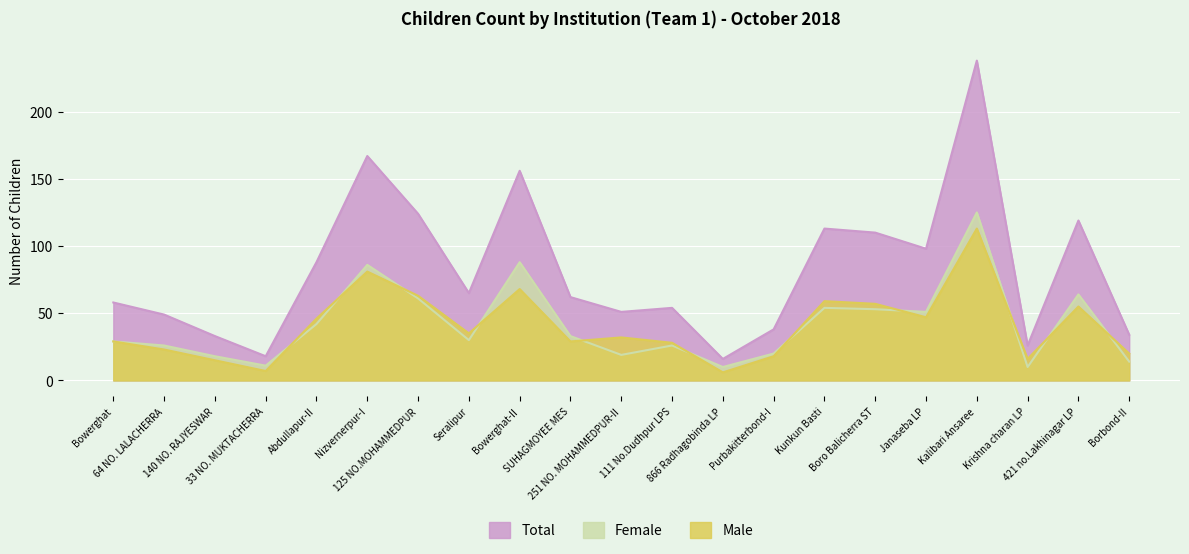

True or false: Male and Total cross at least once.

False